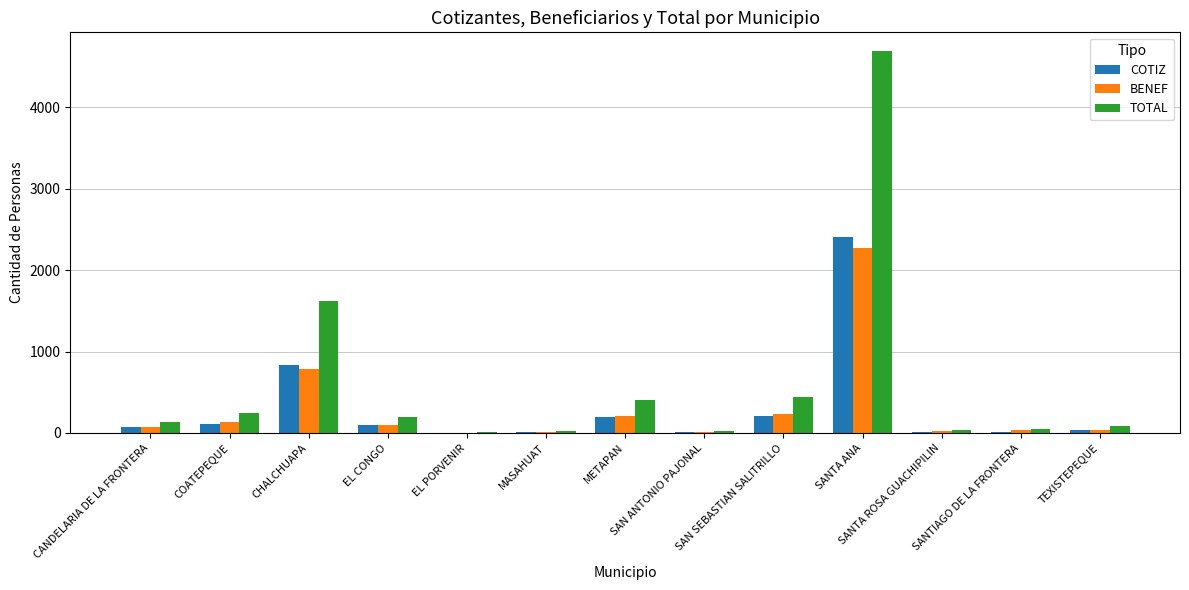

How many distinct data groups are displayed?

3